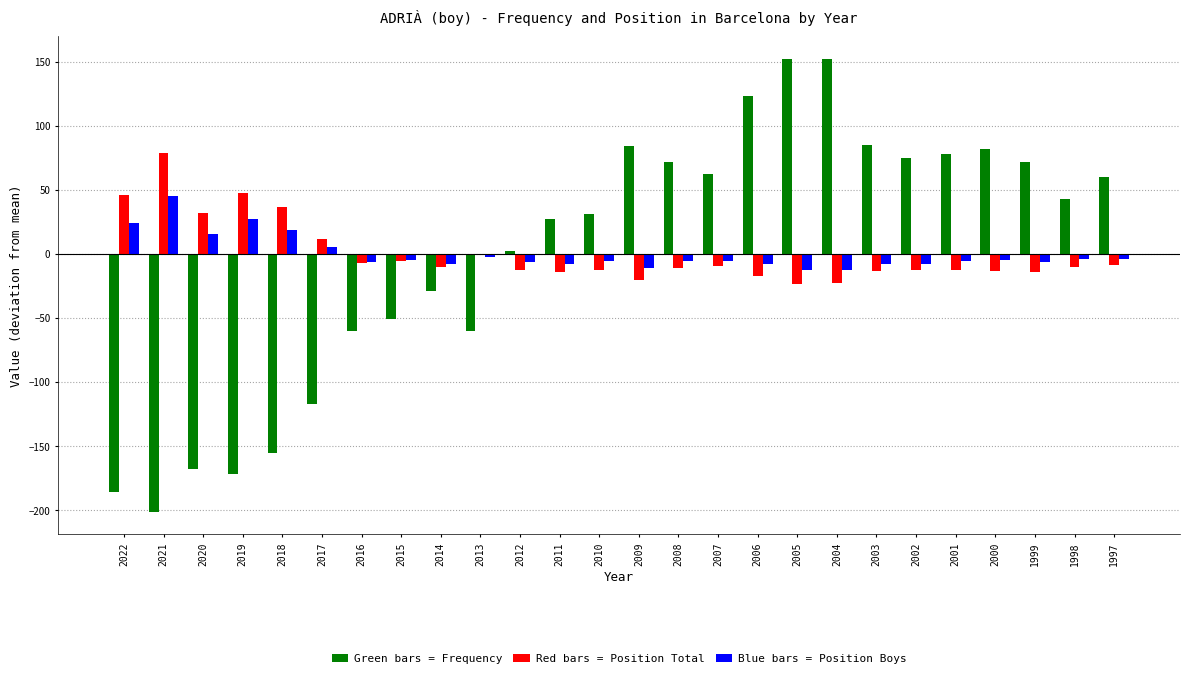

What is the greatest value displayed?

152.0